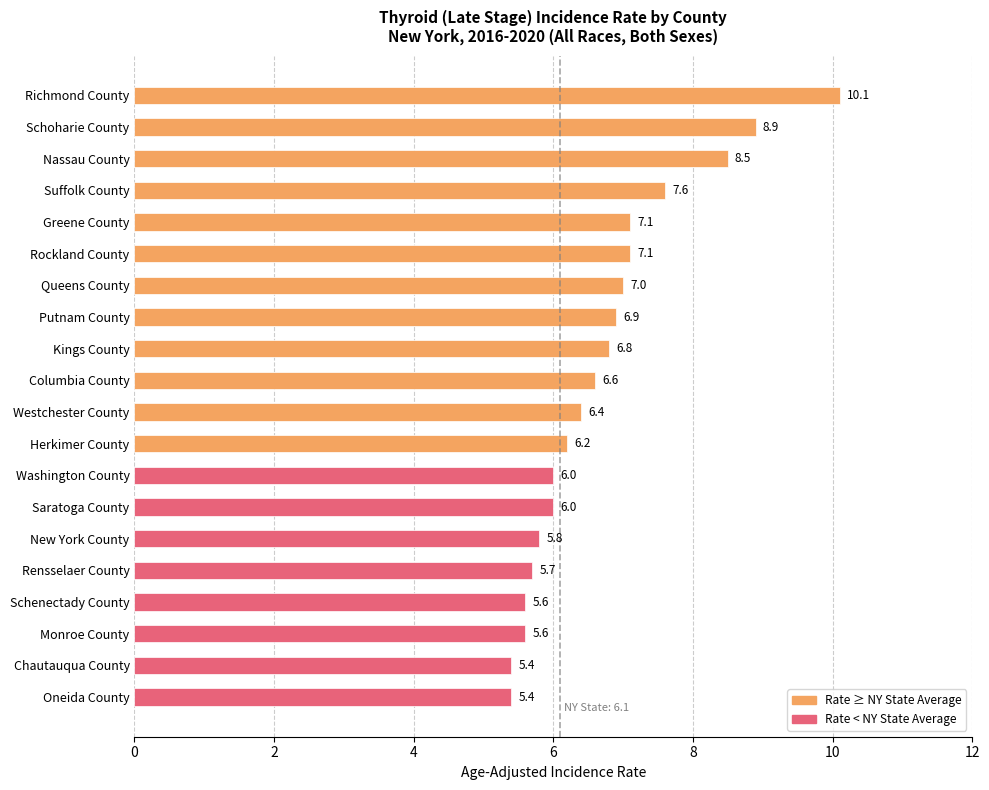

The chart shows a value of 9.9 at Monroe County. True or false?

False